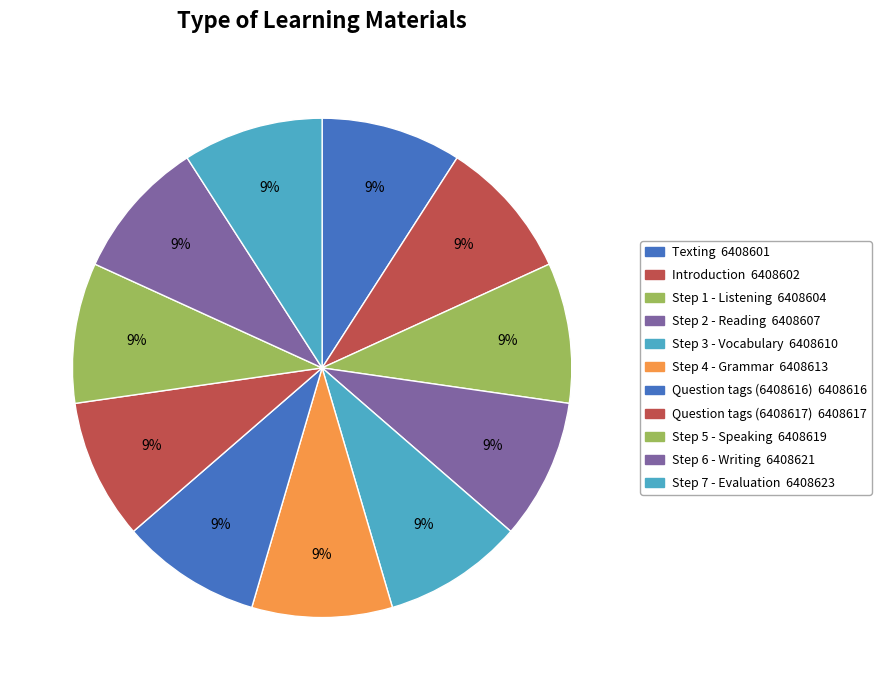

How many slices are in this pie chart?

11